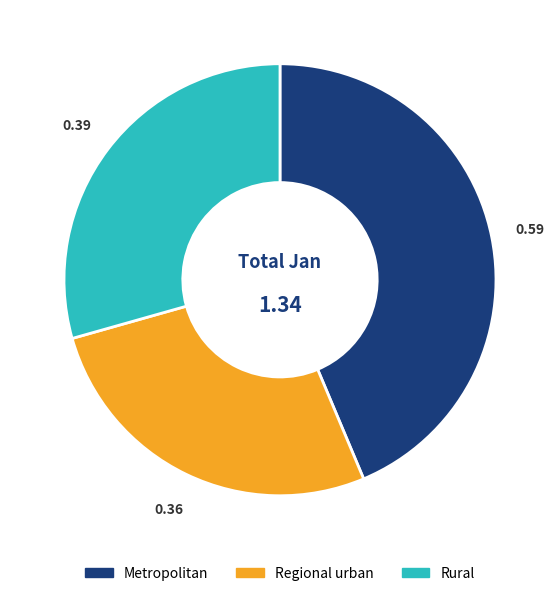

Is there a majority slice in this chart?

No